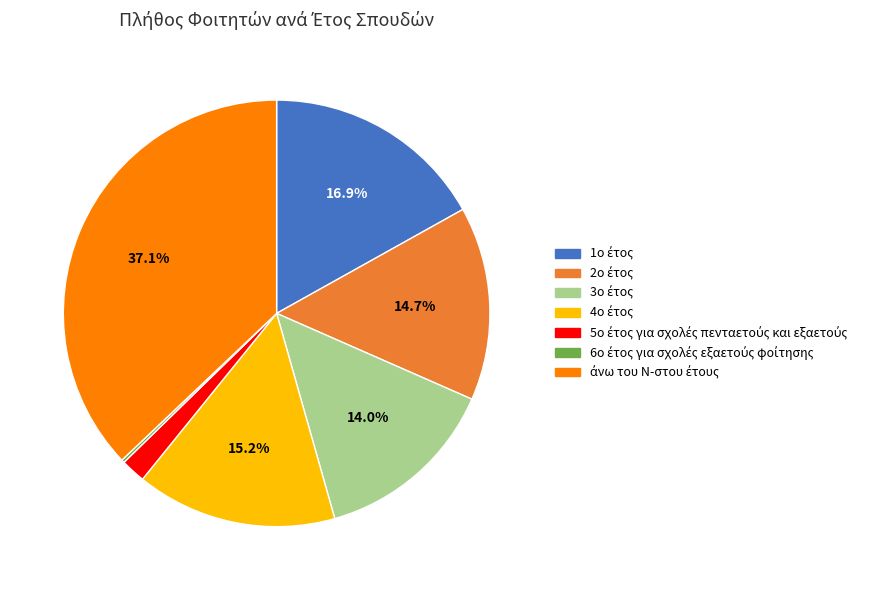

Does any single category account for the majority?

No